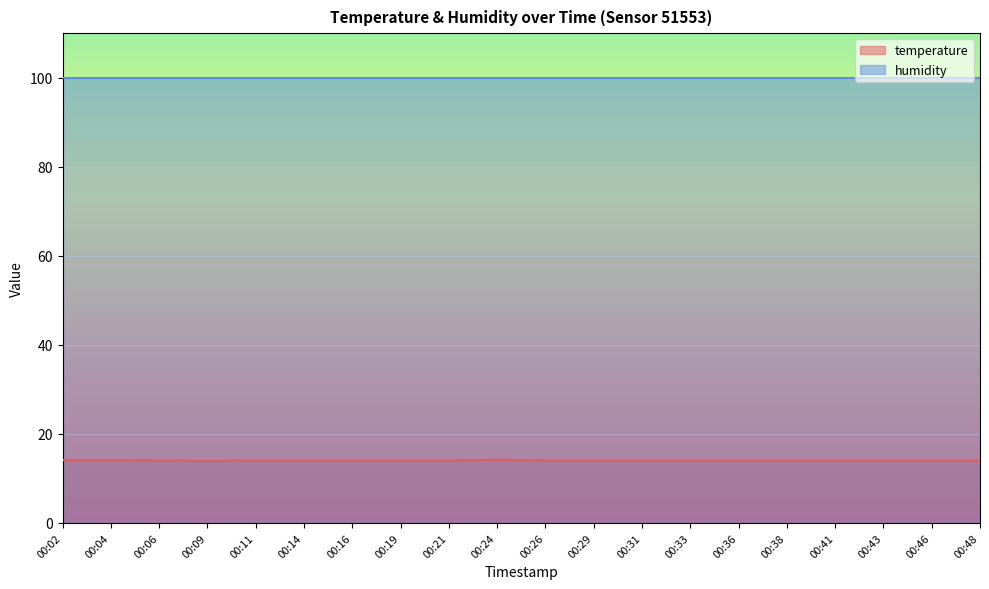

What is the maximum value shown in the chart?

99.9